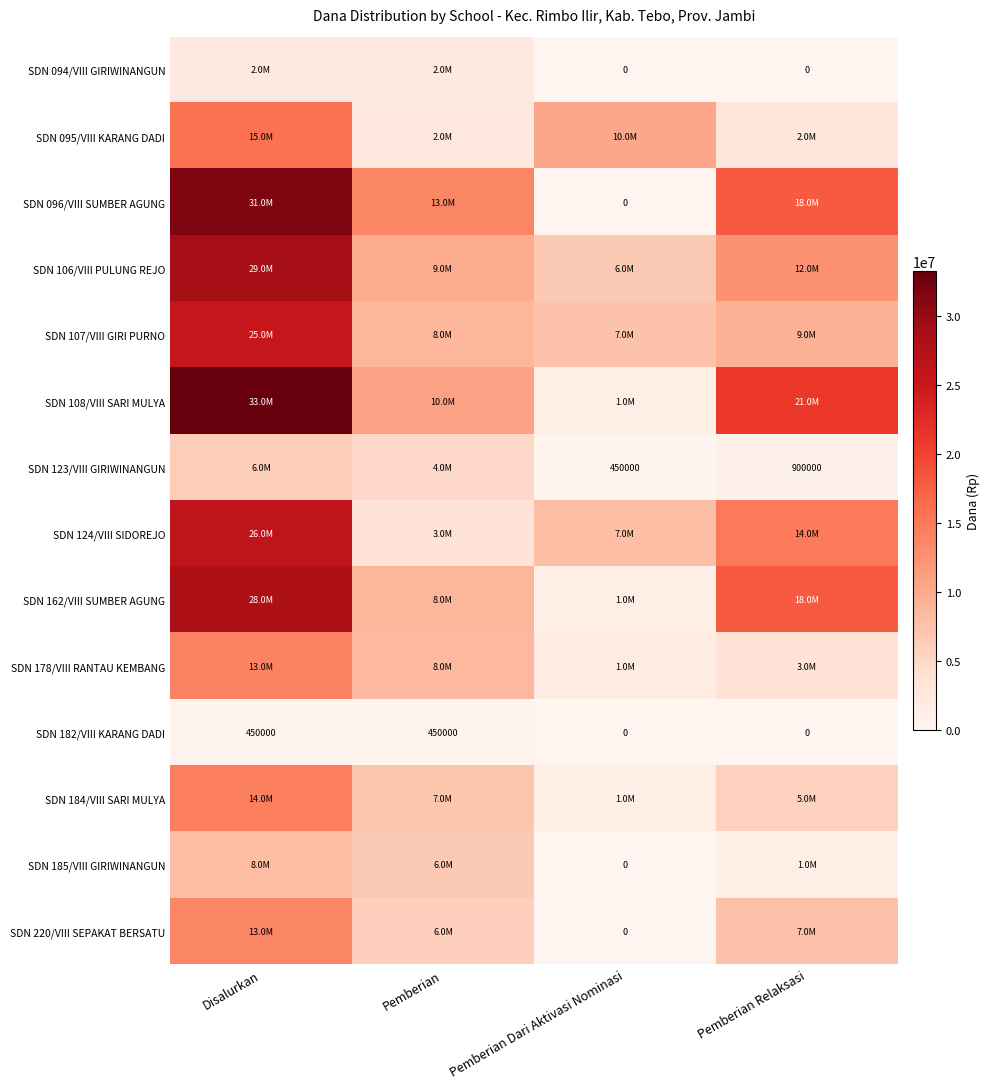

What is the sum of the SDN 182/VIII KARANG DADI values at Pemberian and Disalurkan?

900000